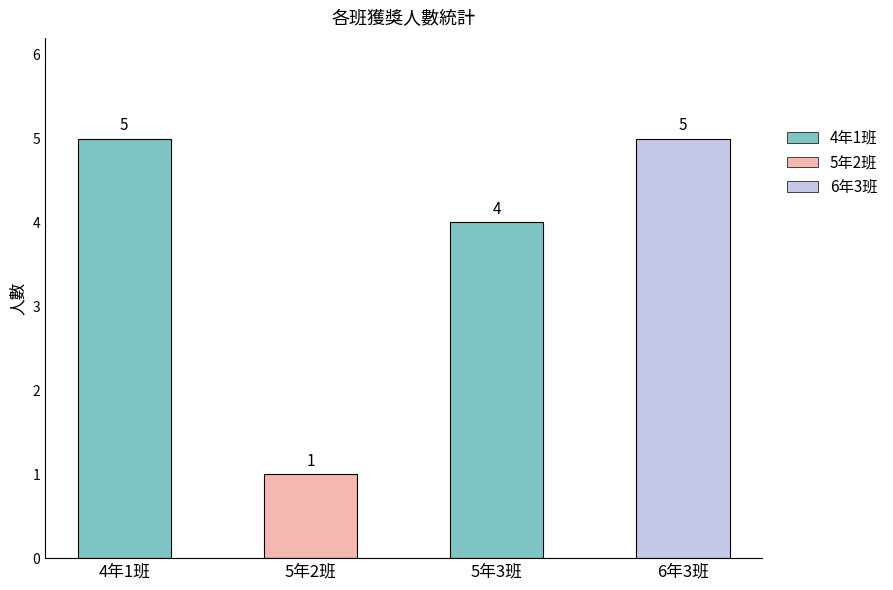

Are the bars grouped side by side (vs. stacked)?

No